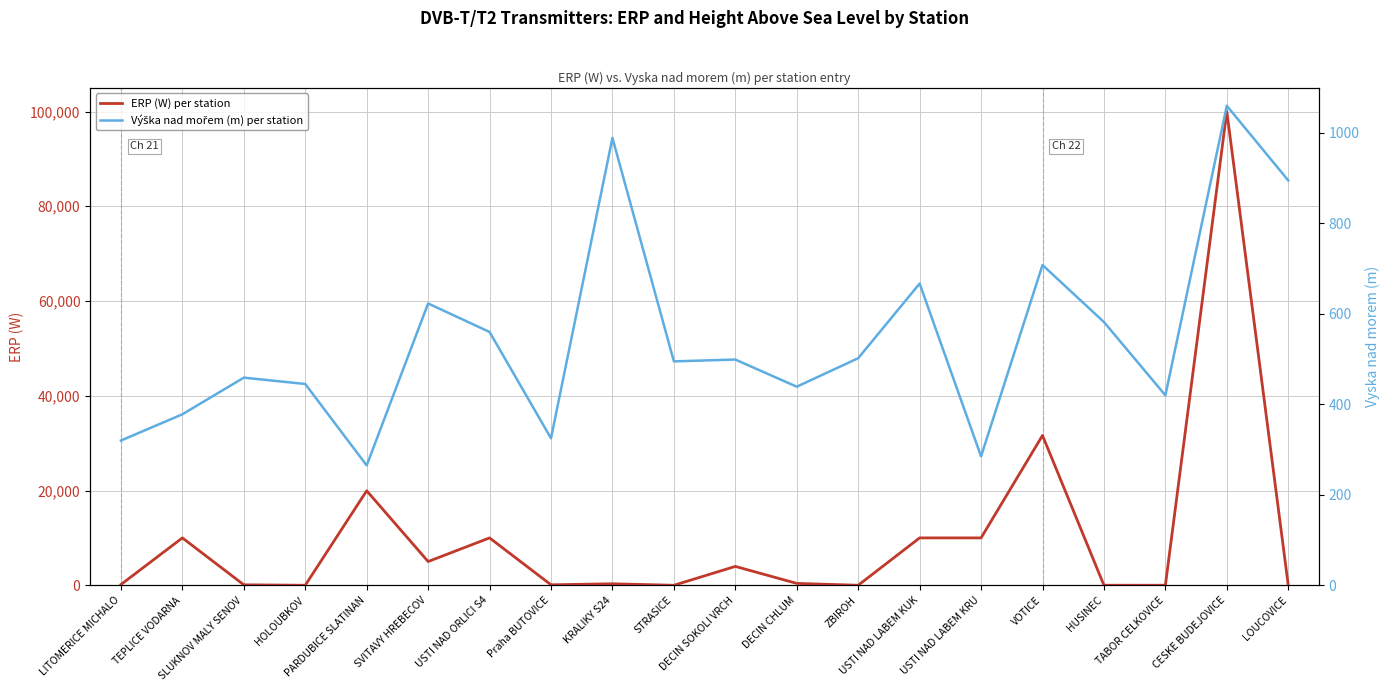

List the series in order of their peak value, lowest first.

Výška nad mořem (m) per station, ERP (W) per station